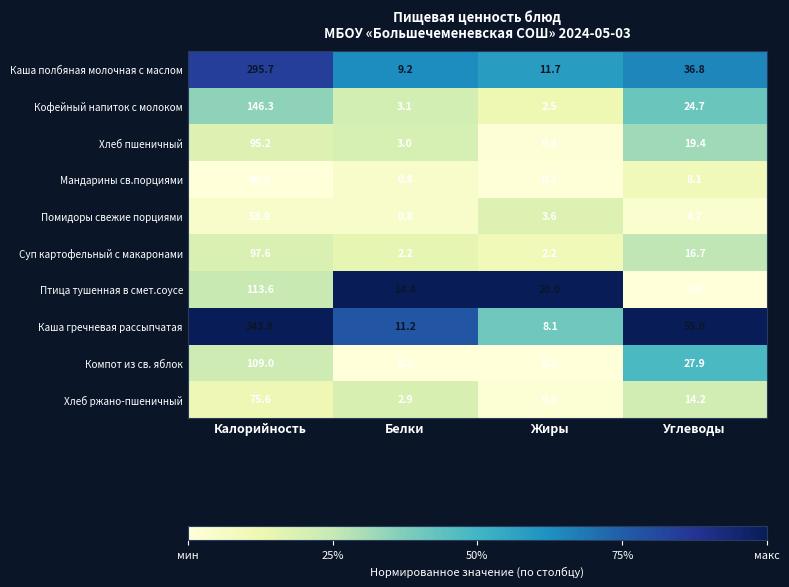

Which series changed the most between Калорийность and Жиры?

Каша гречневая рассыпчатая